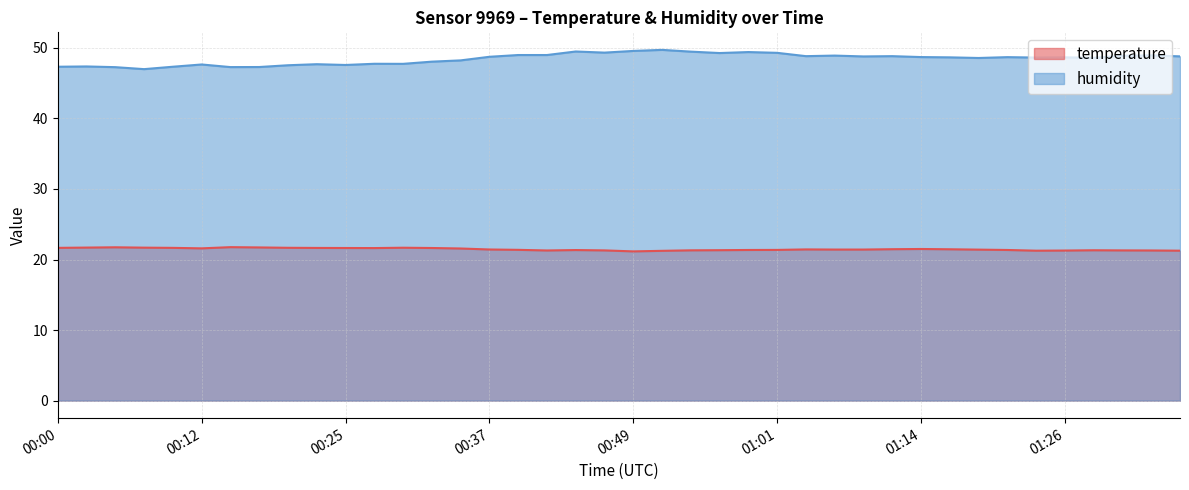

Rank the series at 01:04 from lowest to highest value.

temperature, humidity